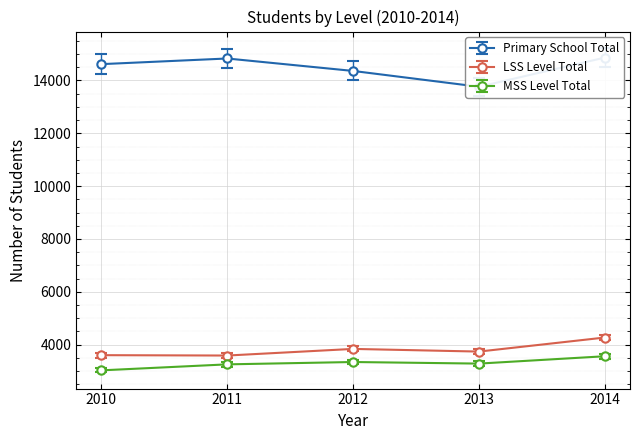

What value does the LSS Level Total series have at 2014, to the nearest 50?

4250